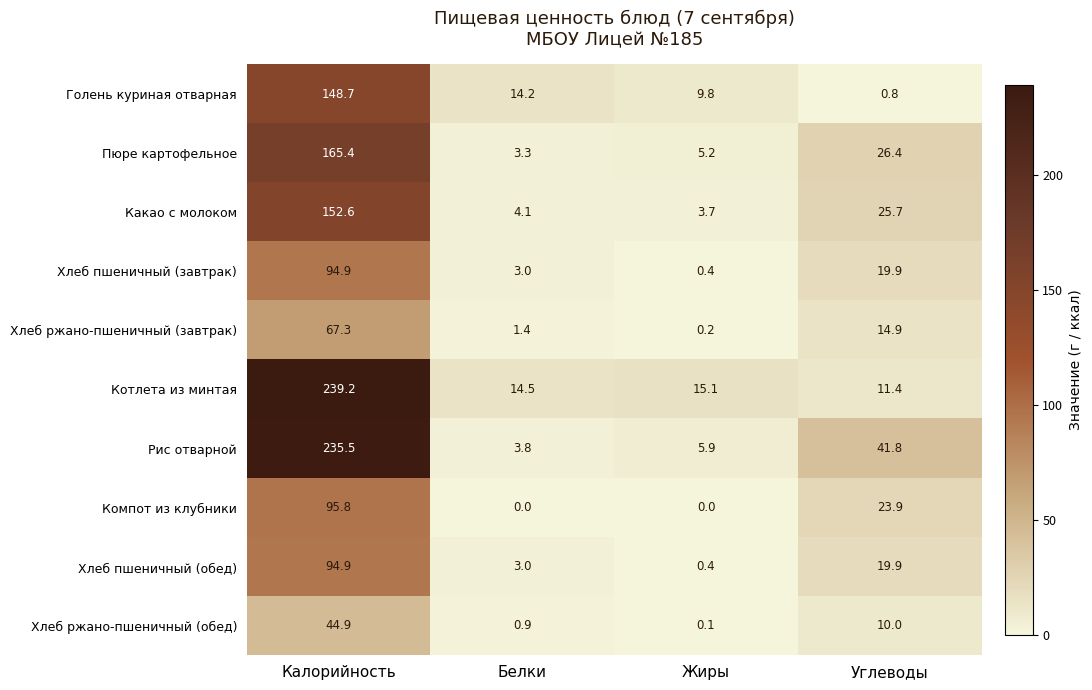

Rank the categories by Рис отварной value from lowest to highest.

Белки, Жиры, Углеводы, Калорийность